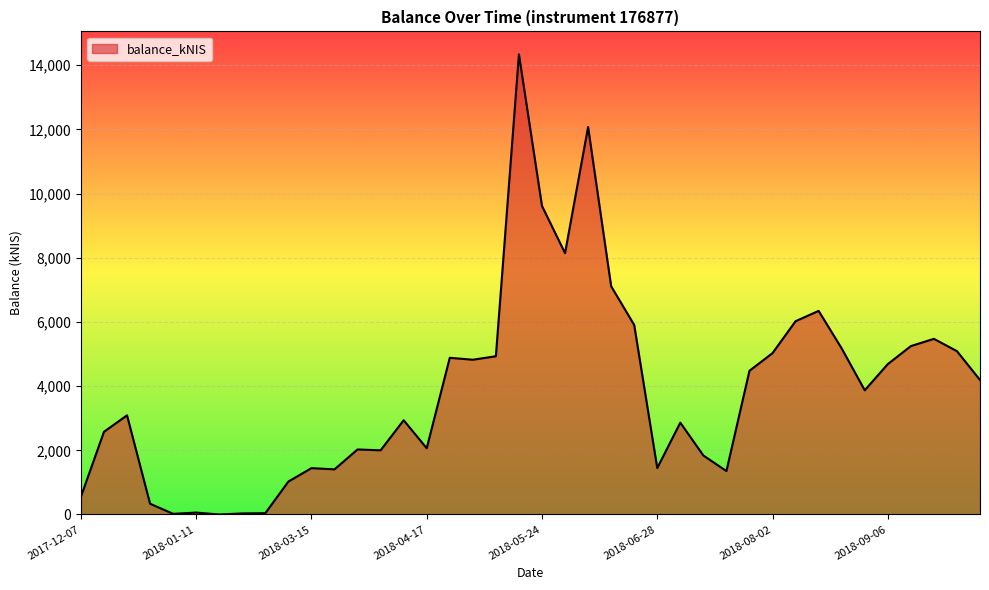

What is the maximum value shown in the chart?

14336.3